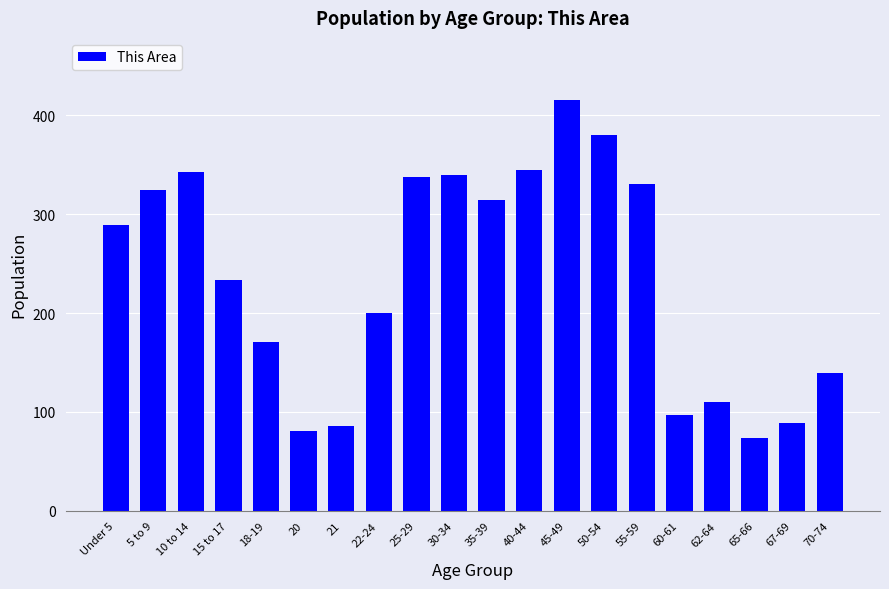

At which label is the value closest to 245?

15 to 17